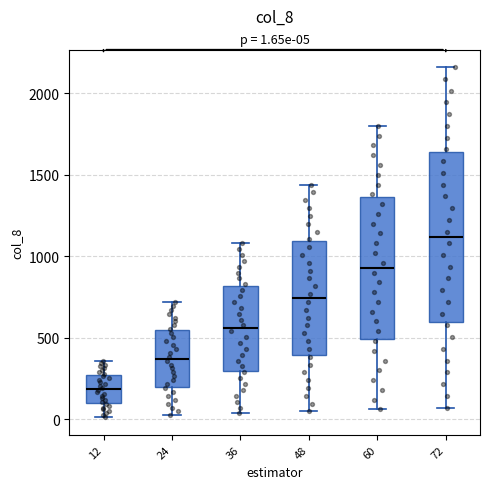

Which box's median line is the highest?

72